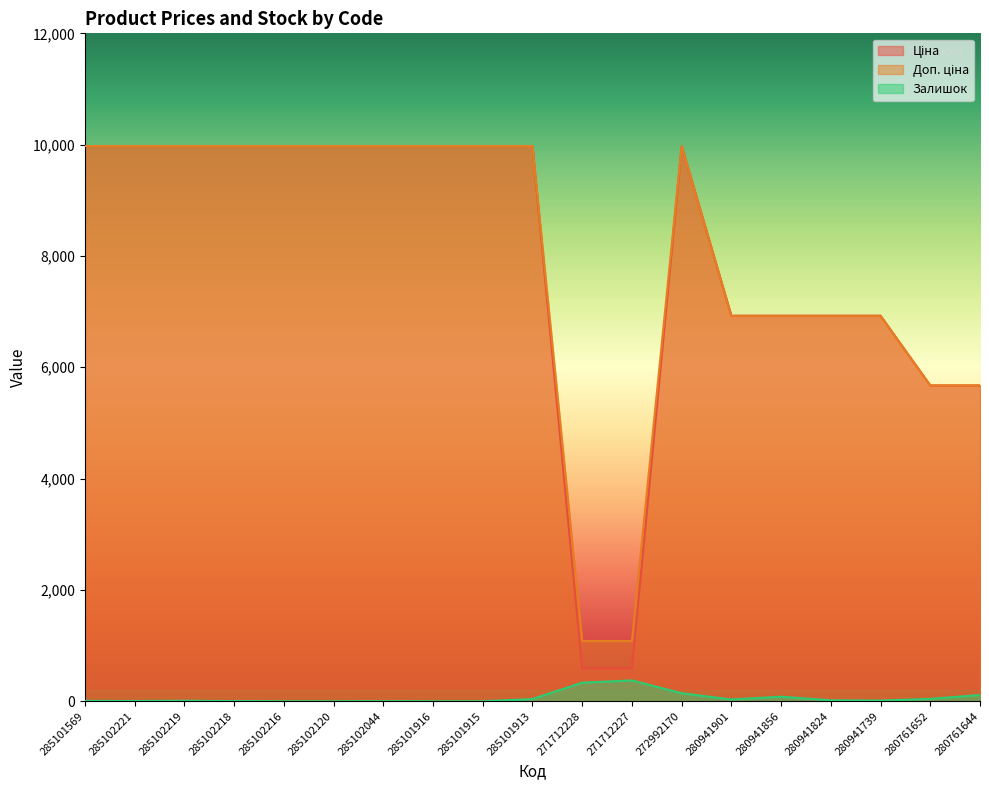

Which series has the largest total across all categories?

Доп. ціна